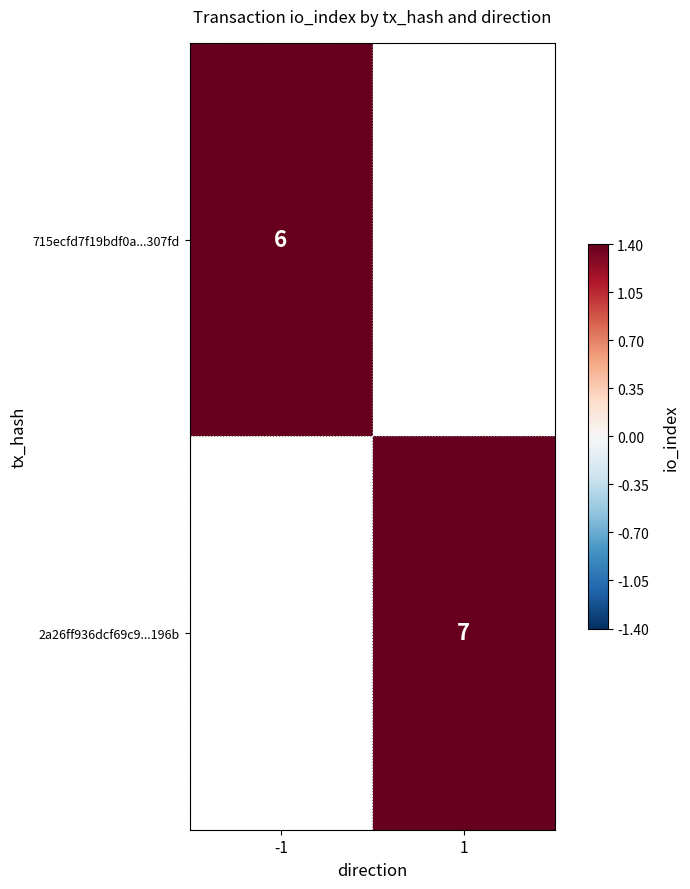

Is it true that 715ecfd7f19bdf0a...307fd equals 9.0 at -1?

False